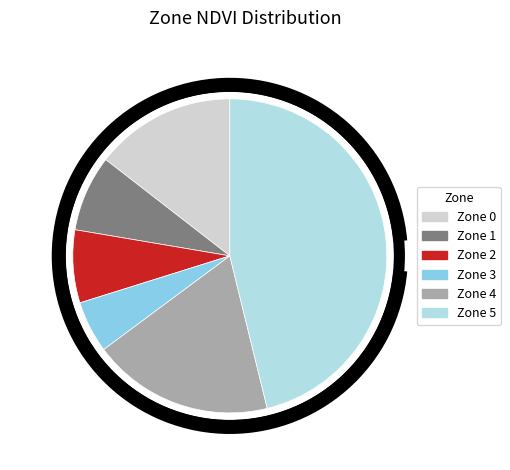

Does any single category account for the majority?

No